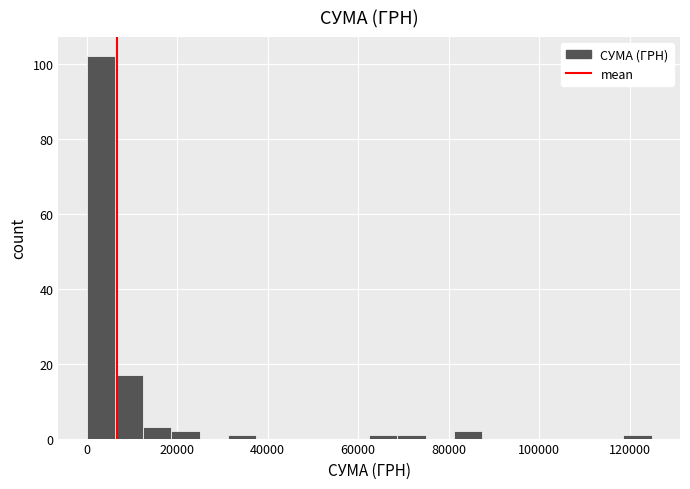

Around what value on the x-axis is the tallest bar? Give the approximate position of its centre, as read against the axis.

4000